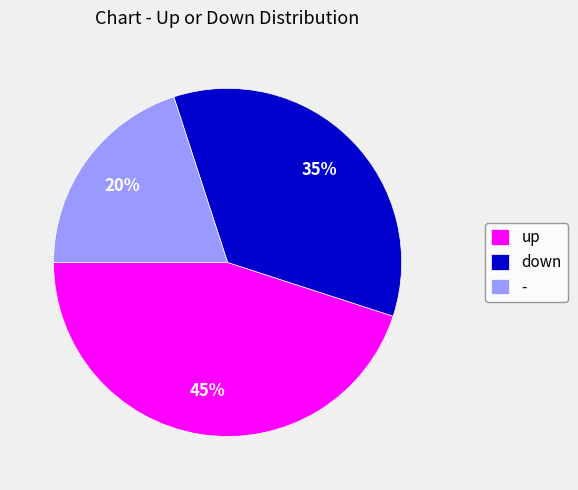

To the nearest percent, what percentage of the pie is up?

45%